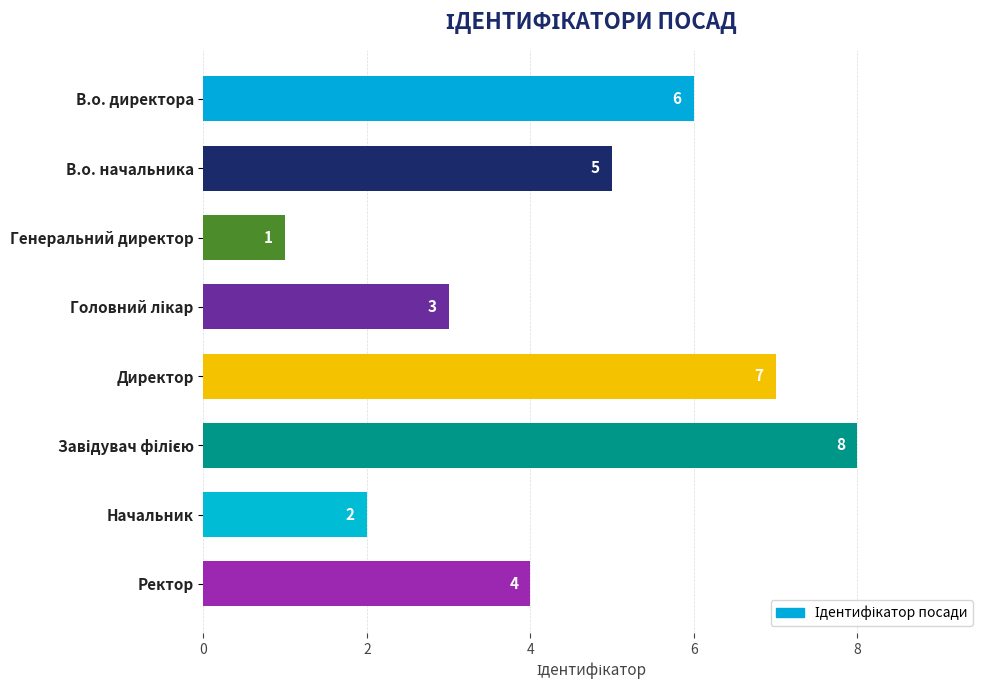

Count the values in the range 3 to 7.

5